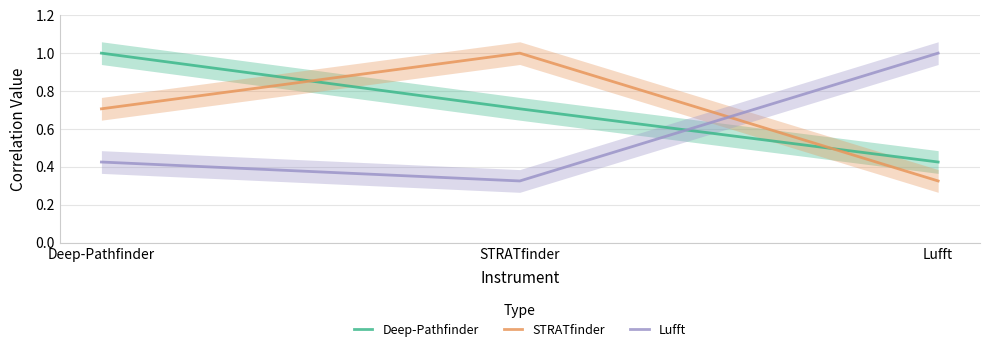

What is the total value across all series at Lufft?

1.8